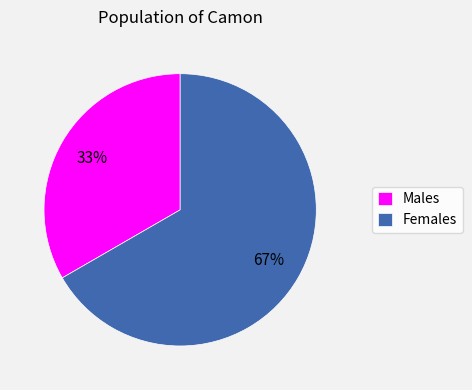

Rank the categories by value from highest to lowest.

Females, Males